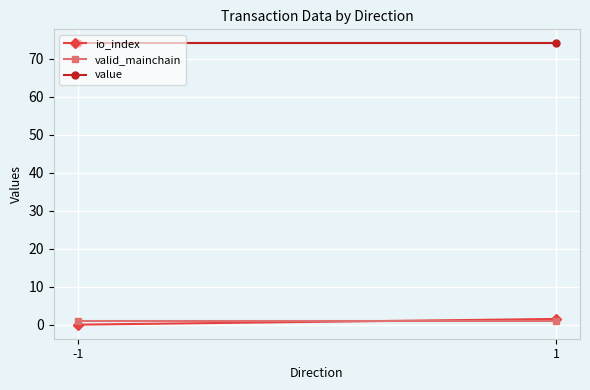

Is the value of valid_mainchain at -1 greater than the value of io_index at 1?

No